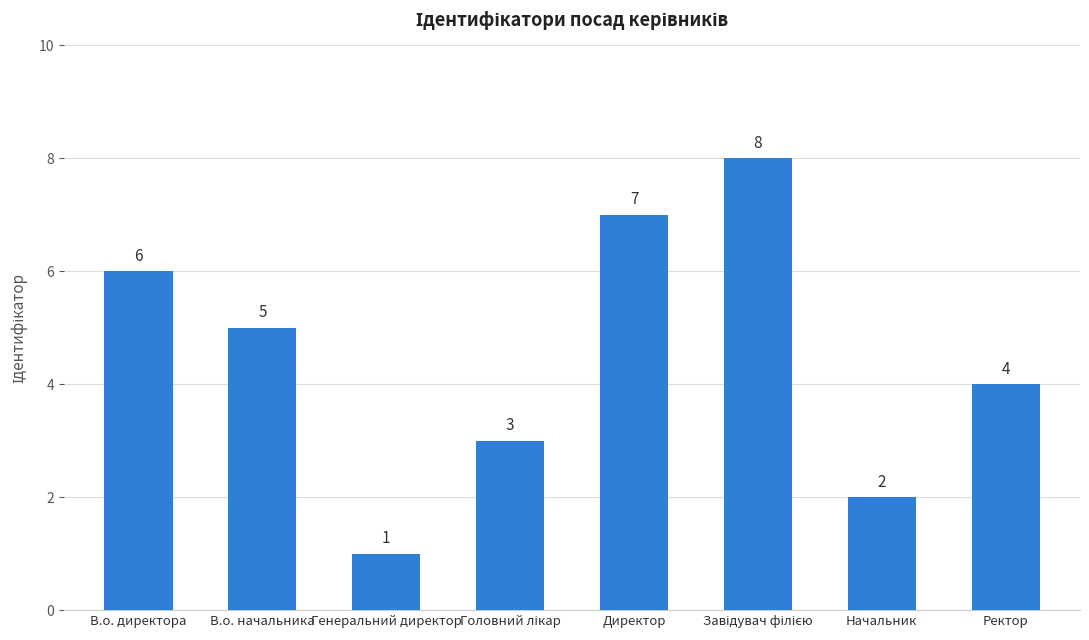

Count the values in the range 3 to 7.

5